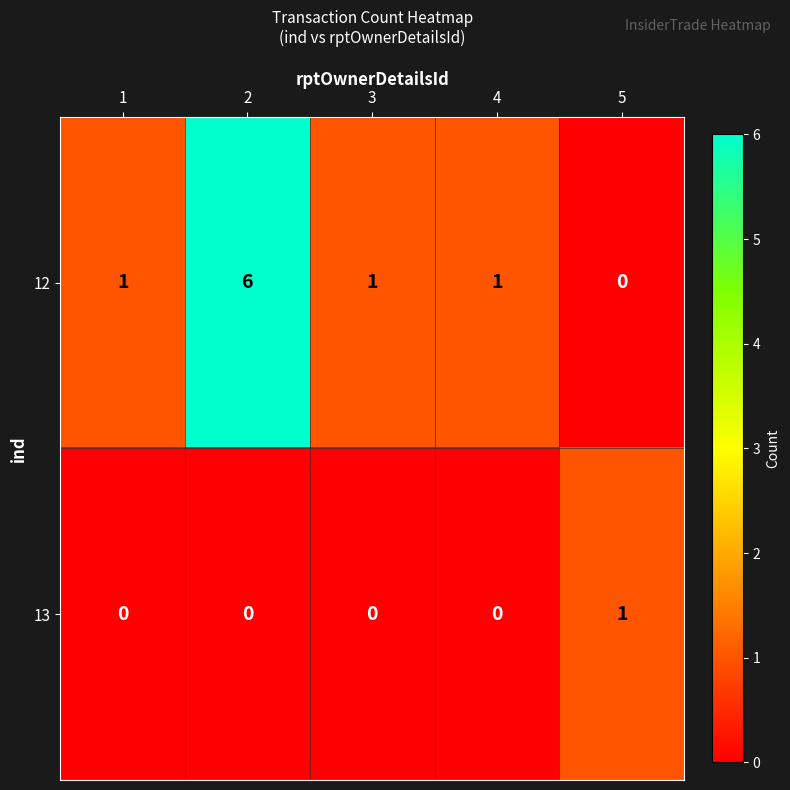

Which series has the largest total across all categories?

12